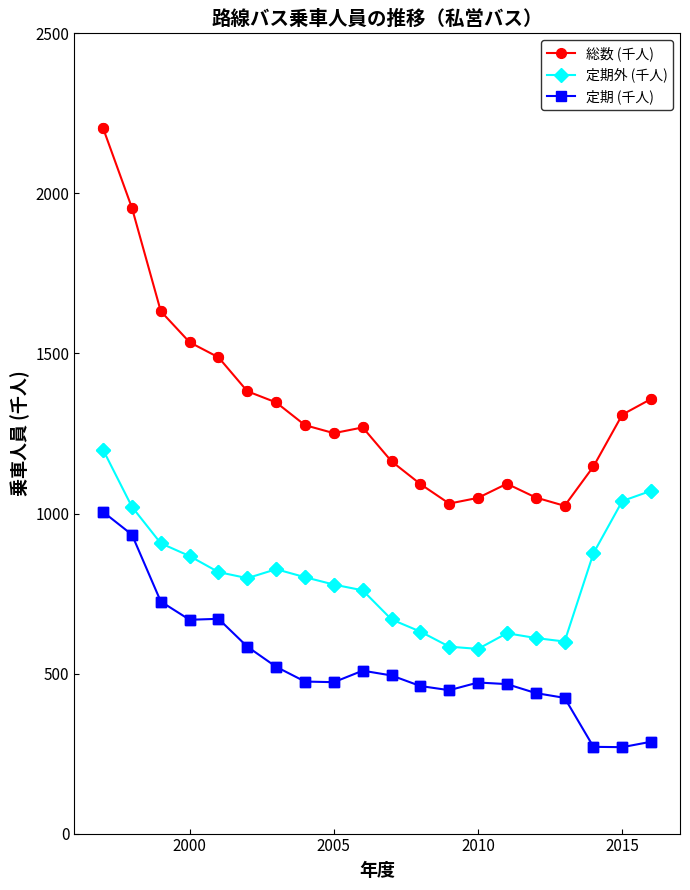

Which series has the largest range (max minus min)?

総数 (千人)